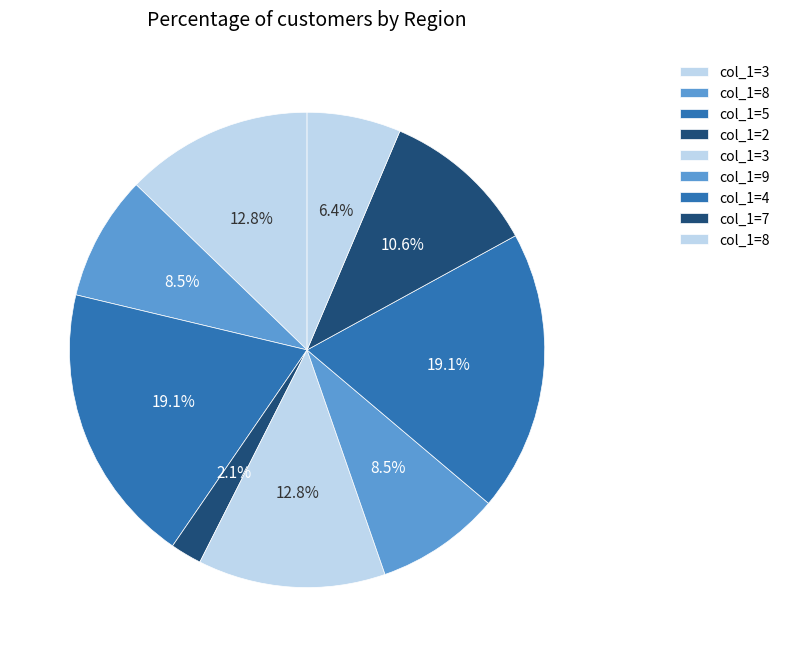

What is the smallest slice in the pie chart?

2